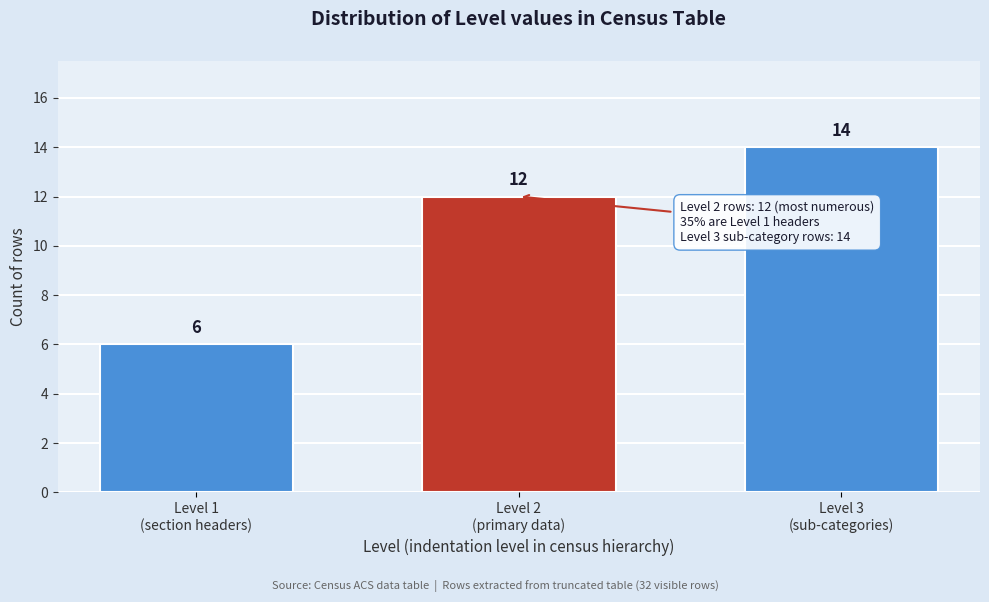

Reading left to right, transcribe all the data shown in this chart.

6	12	14